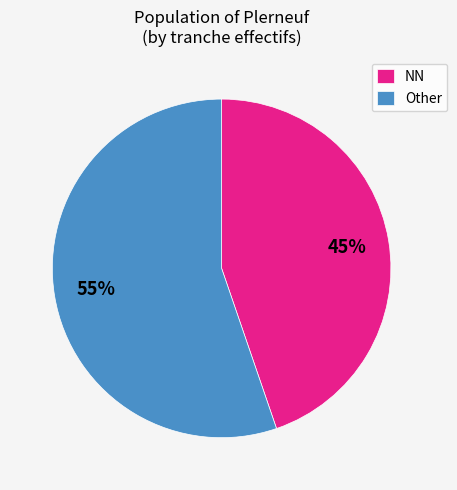

Which has a higher value, NN or Other?

Other